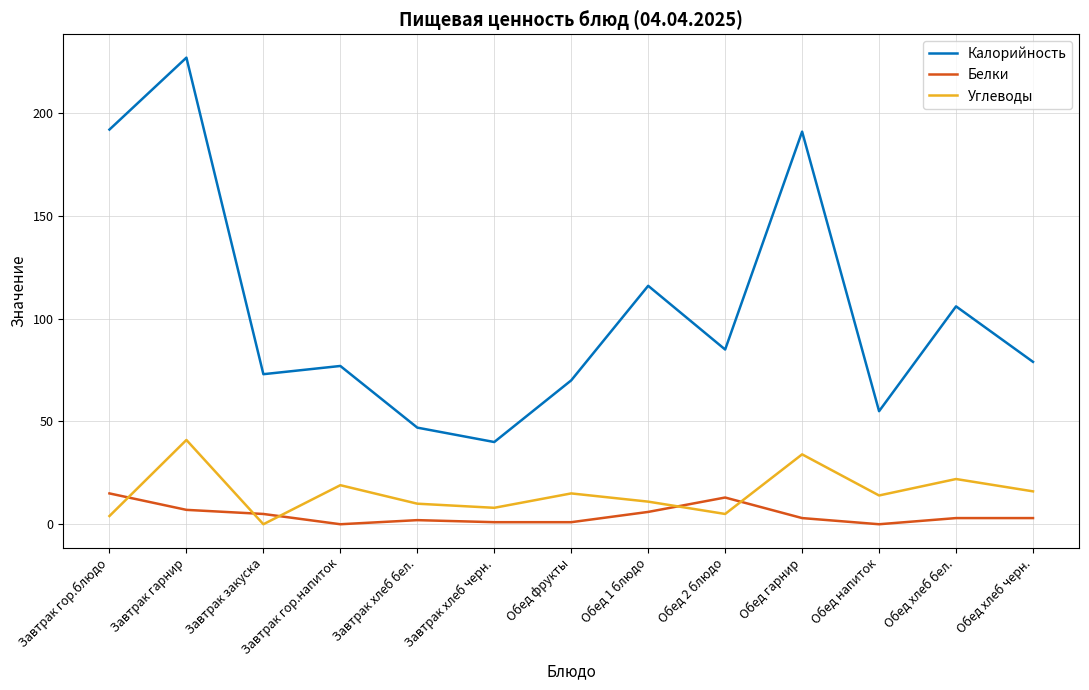

Which series changed the most between Завтрак хлеб бел. and Обед 1 блюдо?

Калорийность